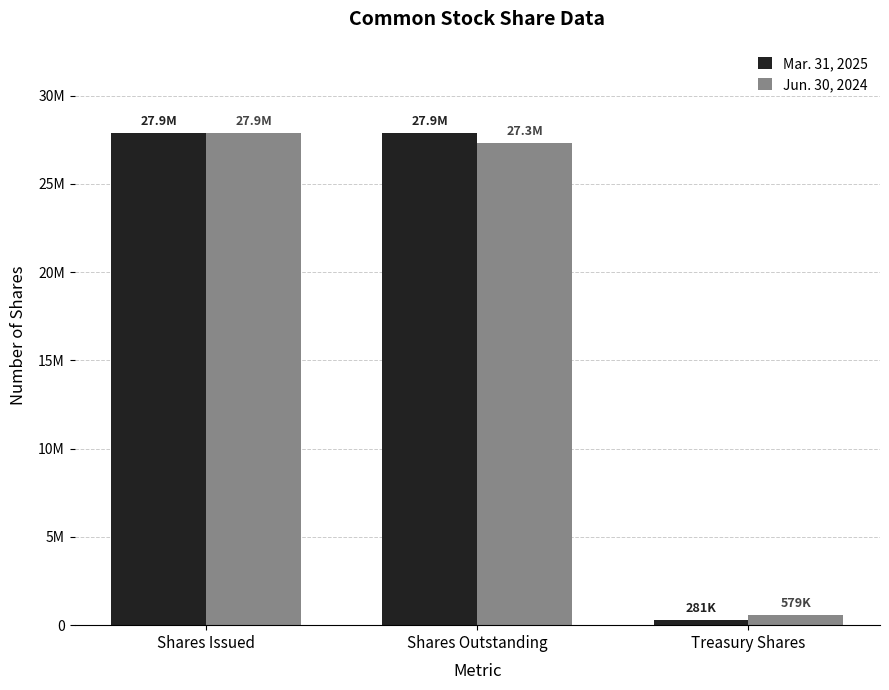

Which category has the lowest value in the Jun. 30, 2024 series?

Treasury Shares